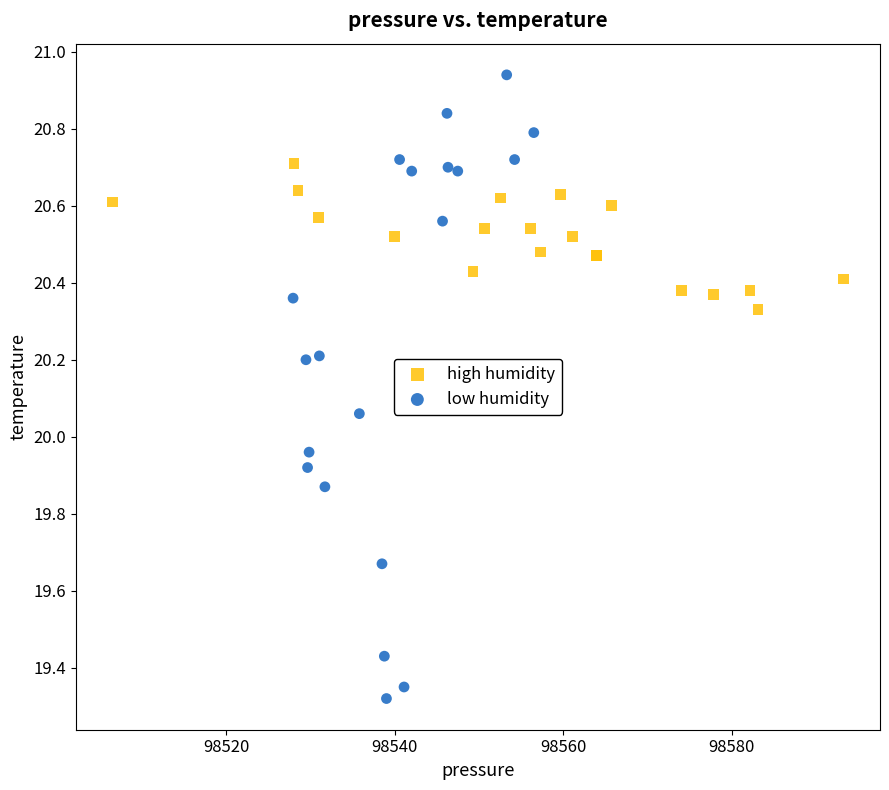

Which series reaches the minimum Y coordinate?

low humidity